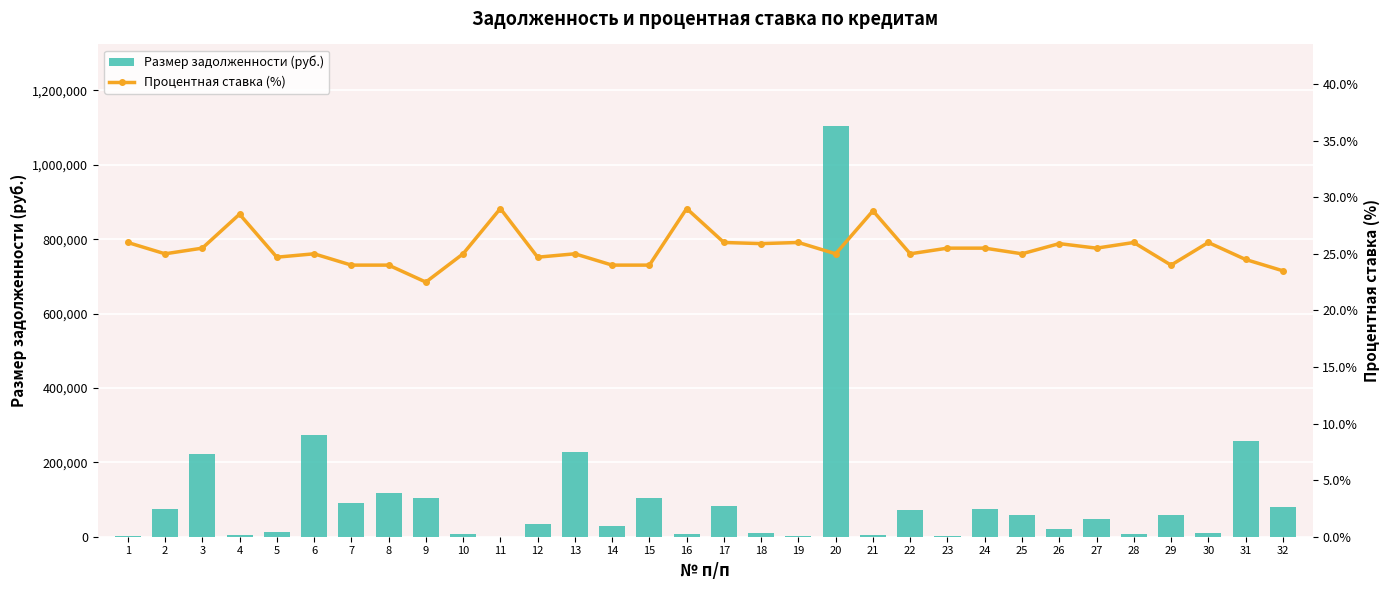

At which category is the sum across all series the highest?

20